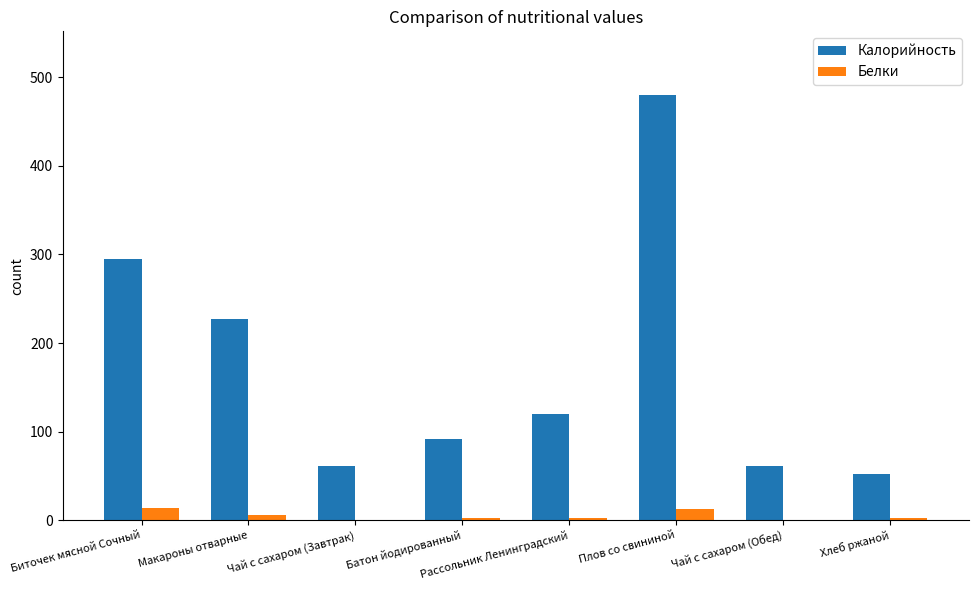

Between Макароны отварные and Хлеб ржаной, which series saw the biggest shift?

Калорийность